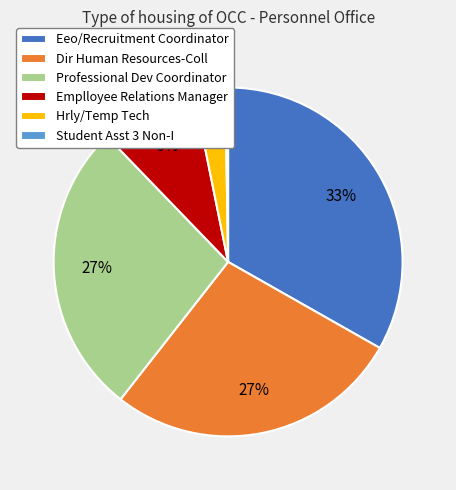

Is there any slice that represents more than half of the pie?

No